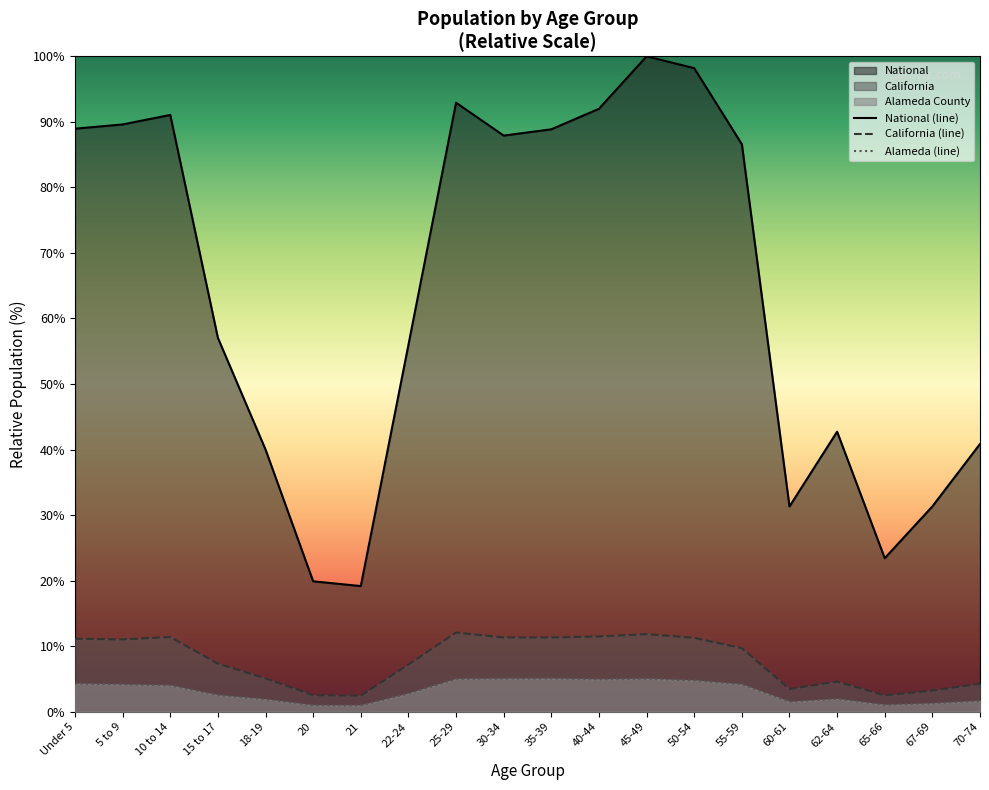

What is the difference between the second highest and minimum values in the Alameda County series?

4.1